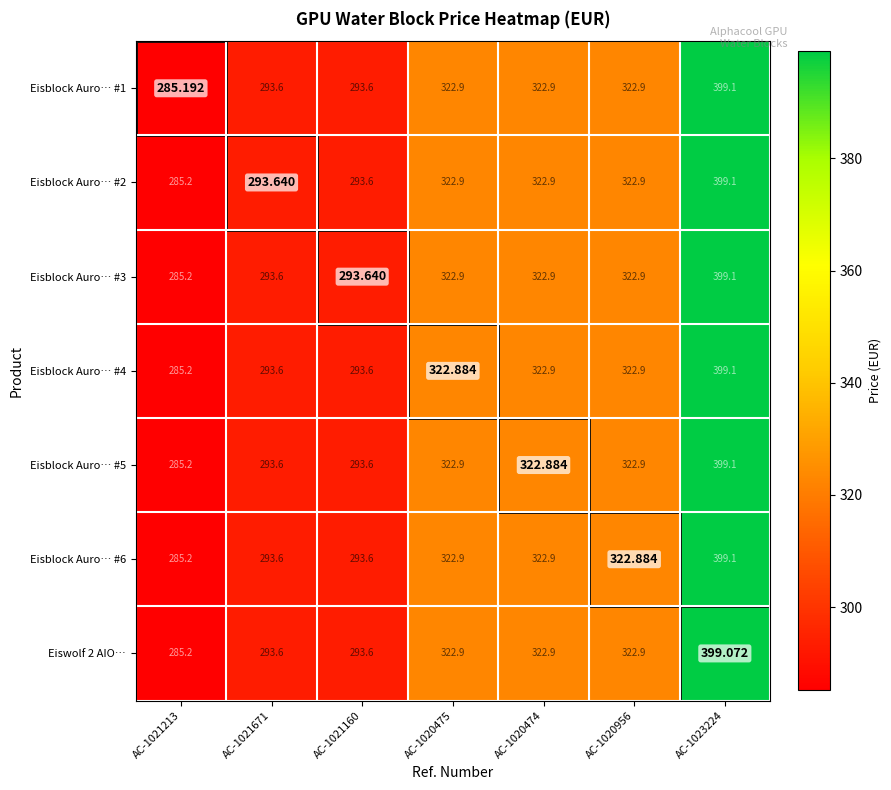

How many values in the Eisblock Auro… #2 series are below 322?

3